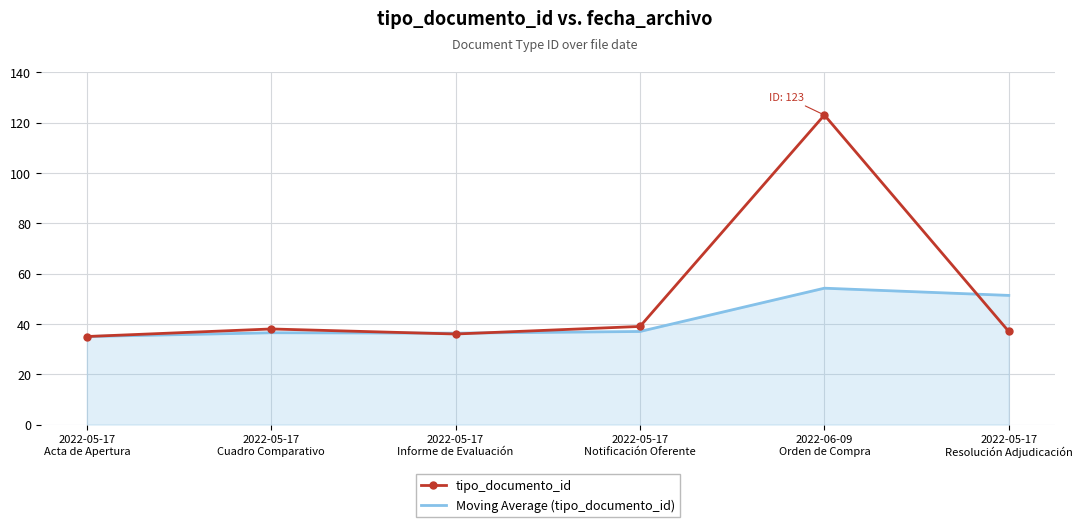

Which series has the largest range (max minus min)?

tipo_documento_id